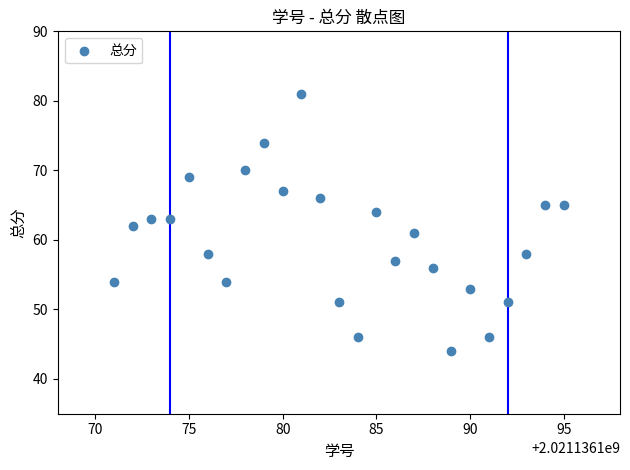

What is the range of Y values (max minus min)?

37